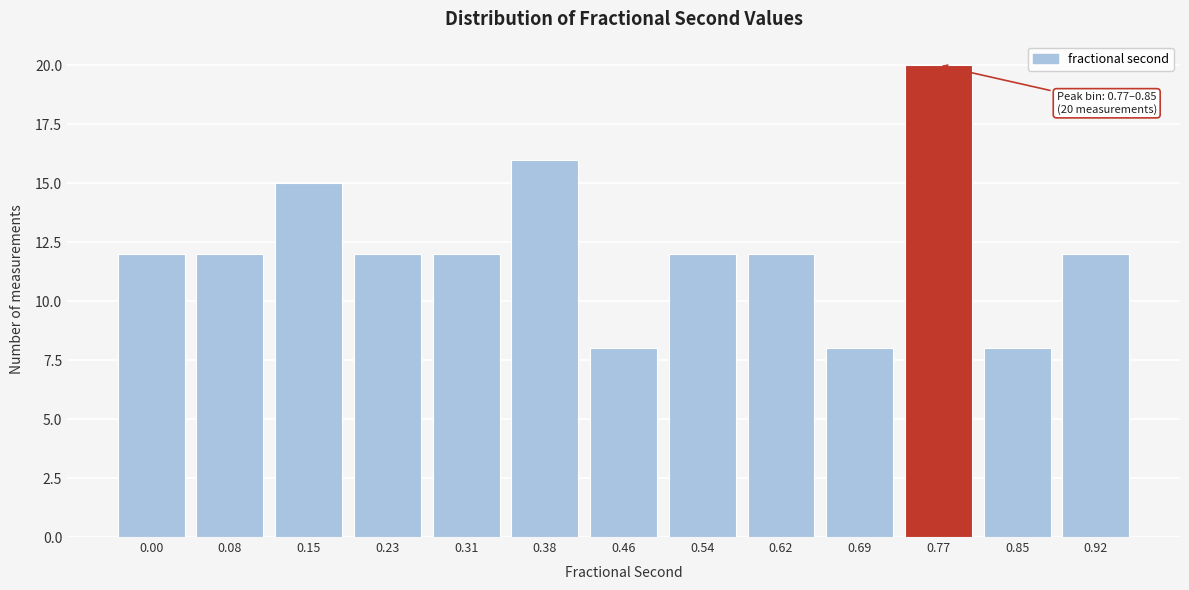

Reading right to left, transcribe all the data shown in this chart.

0.92=12	0.85=8	0.77=20	0.69=8	0.62=12	0.54=12	0.46=8	0.38=16	0.31=12	0.23=12	0.15=15	0.08=12	0.00=12